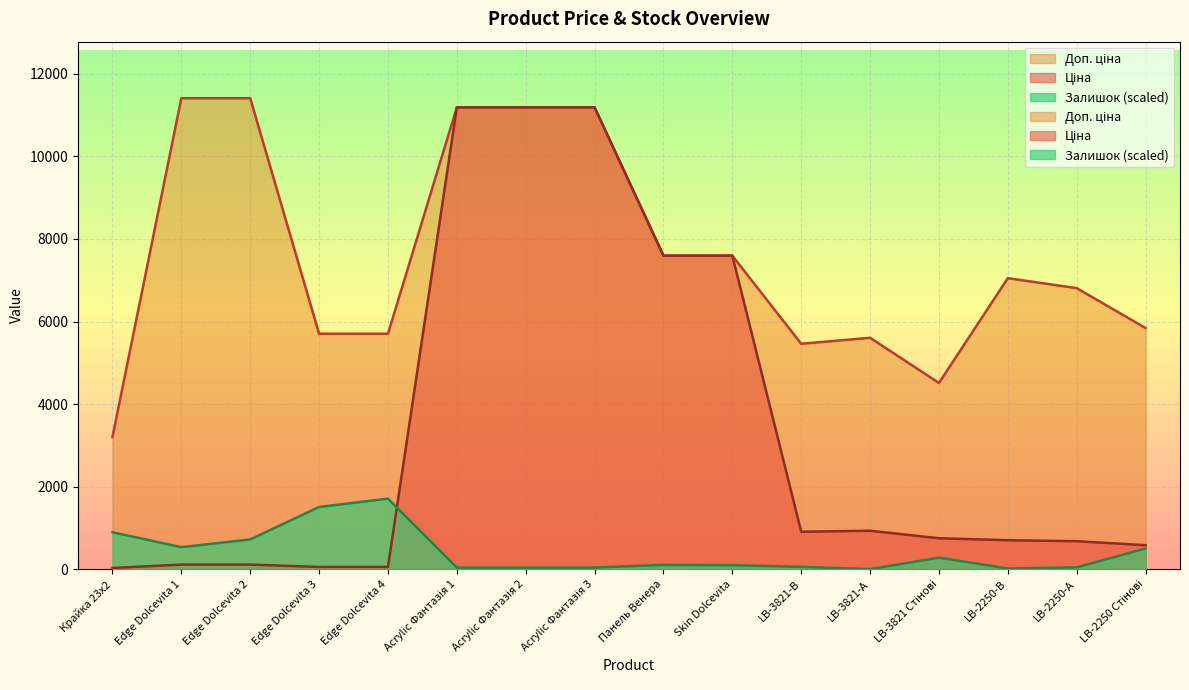

What position from the left is LB-2250 Стінові?

16